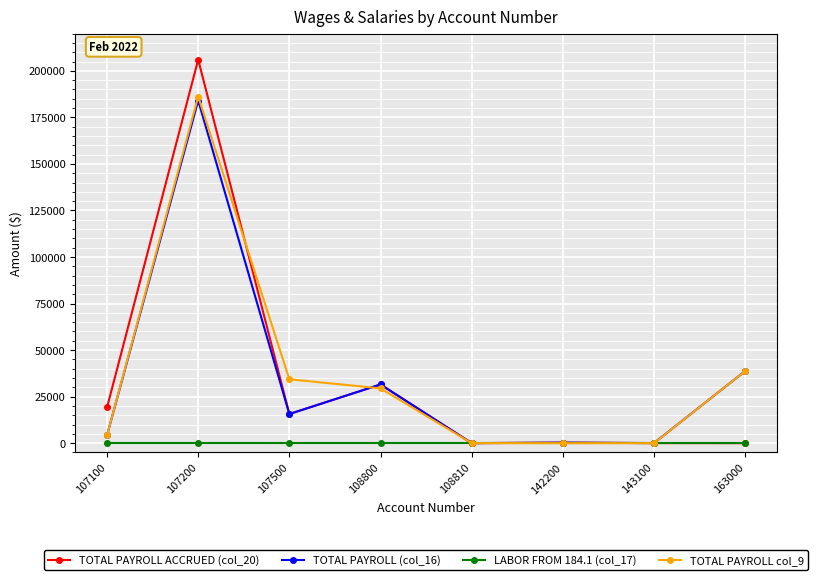

Which series changed the most between 107200 and 108800?

TOTAL PAYROLL ACCRUED (col_20)